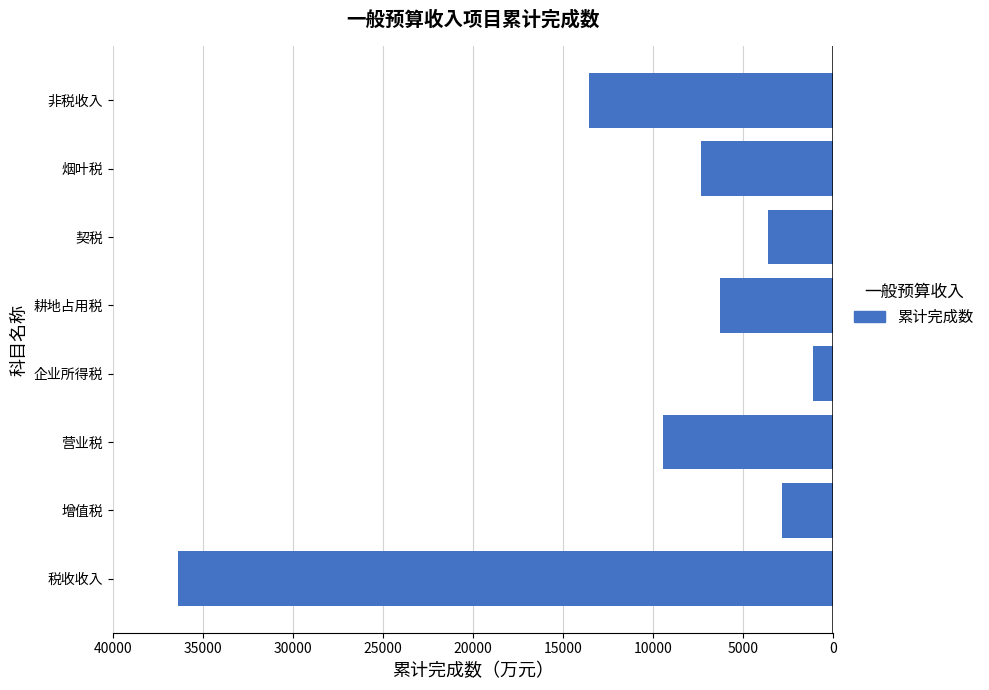

Does the chart contain any negative values?

Yes